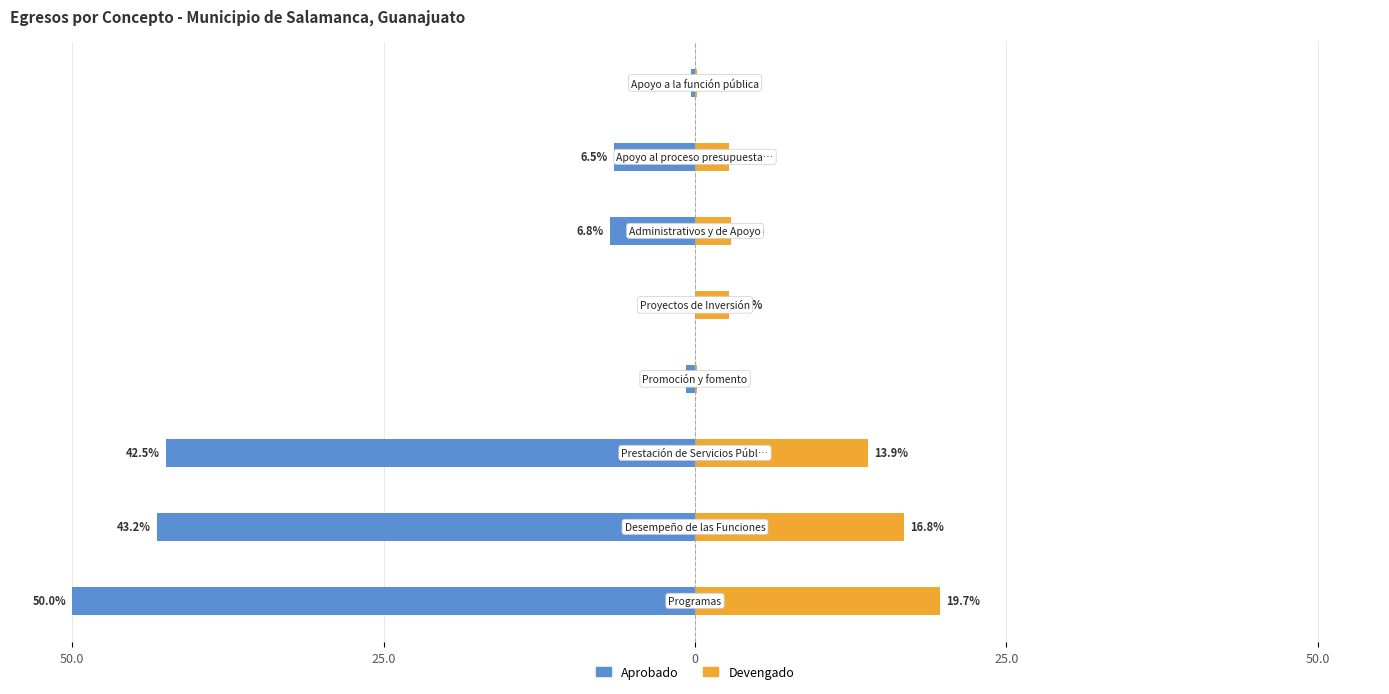

What is the lowest value of the Devengado series?

0.1